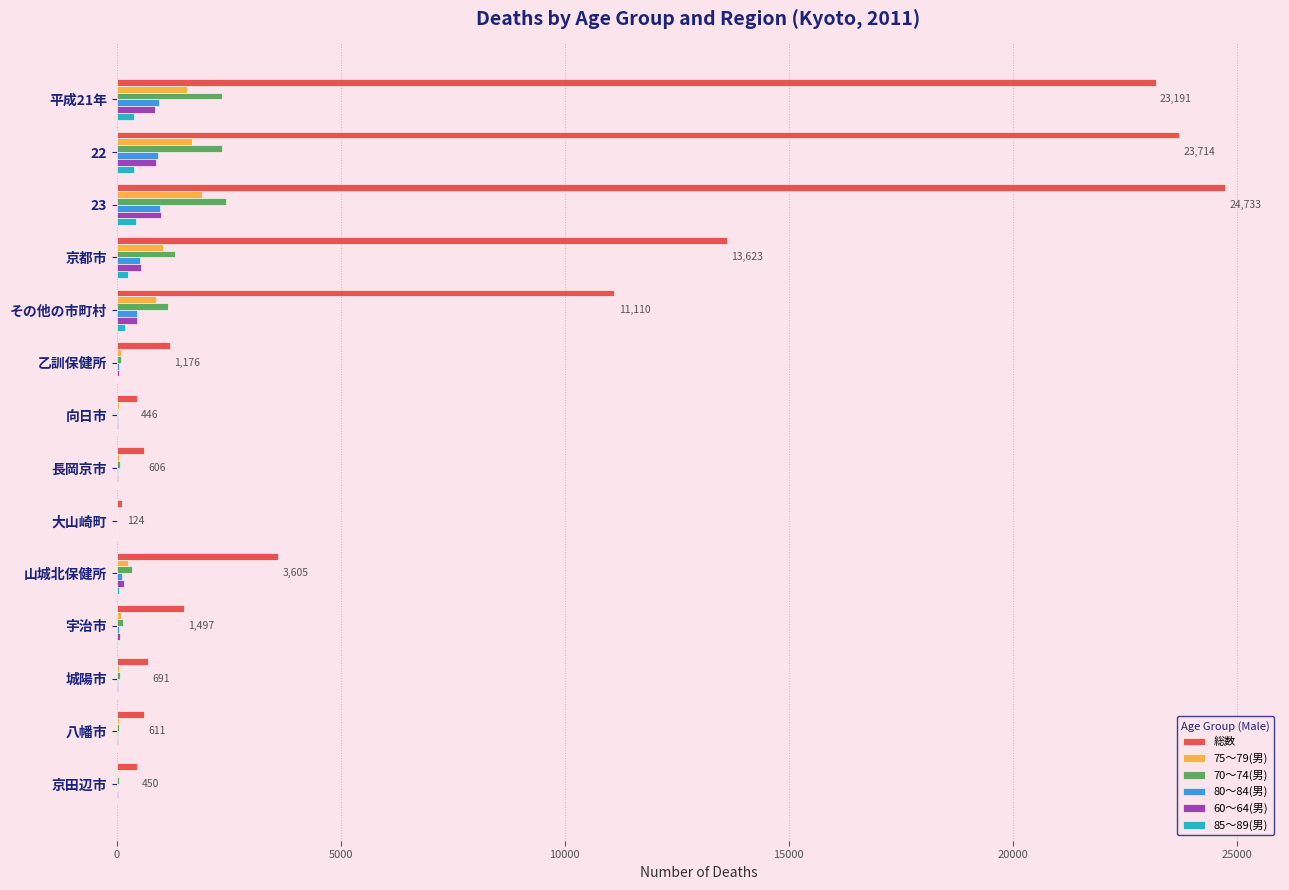

What is the maximum value shown in the chart?

24733